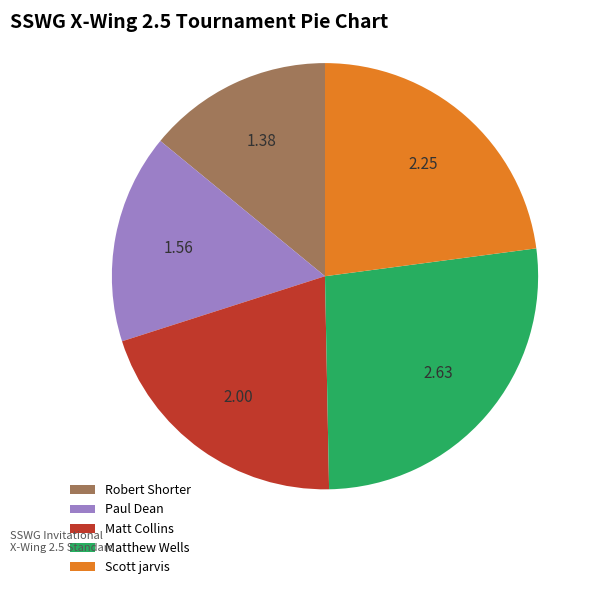

Is the sum of Matt Collins and Paul Dean greater than half?

No